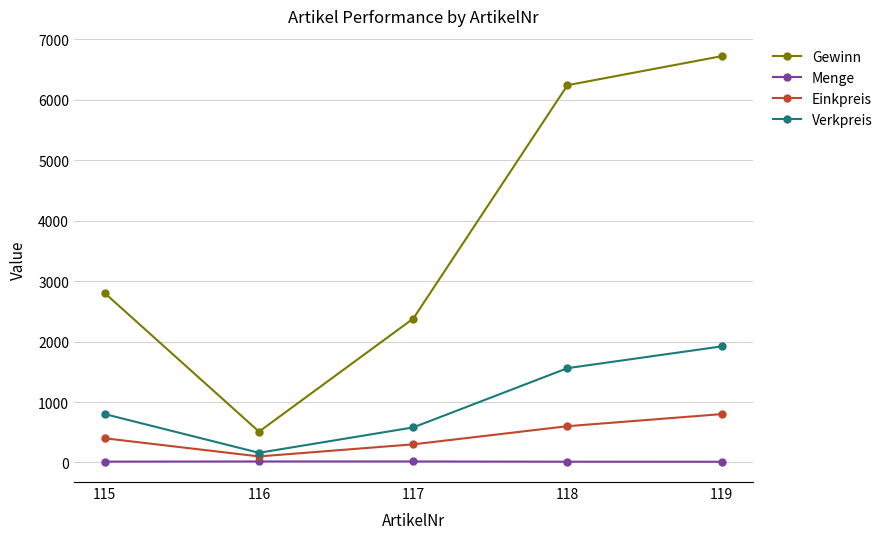

The Menge series shows 12 at 119. True or false?

True